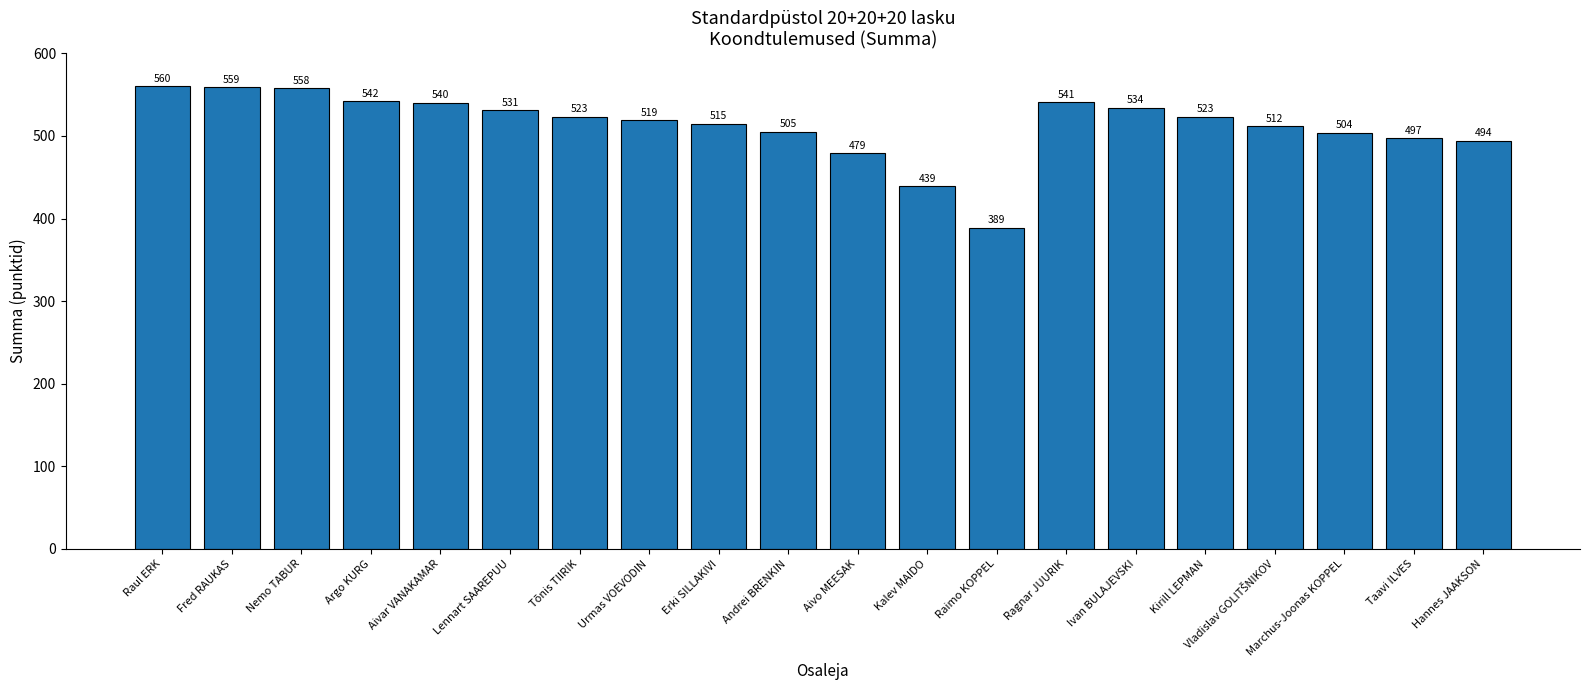

What is the change in value from Fred RAUKAS to Argo KURG?

-17